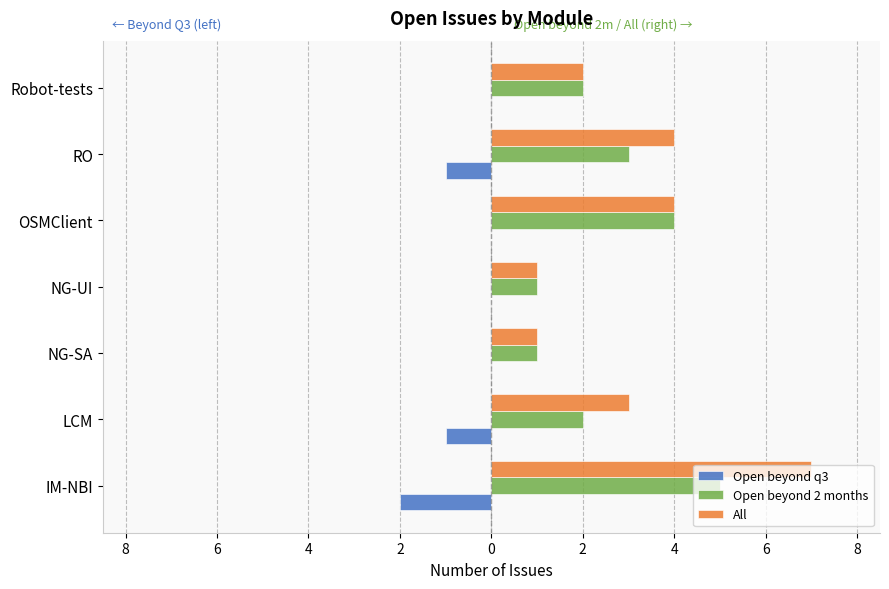

List the series in order of their overall mean, lowest first.

Open beyond q3, Open beyond 2 months, All